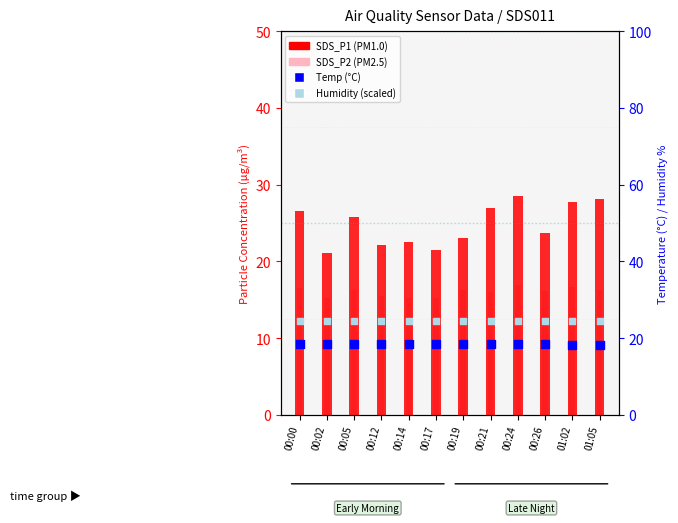

What are all the series names shown in the legend?

SDS_P1 (PM1.0), SDS_P2 (PM2.5), Temp (°C), Humidity (scaled)